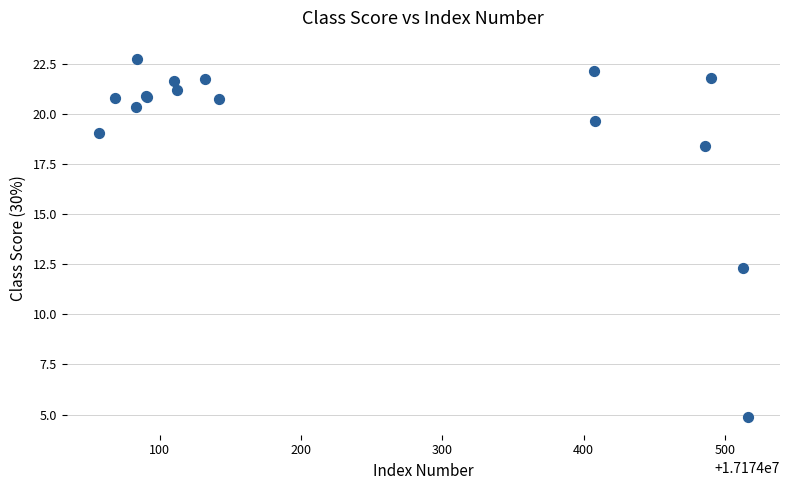

What Y value in the scatter plot is closest to 13?

12.3